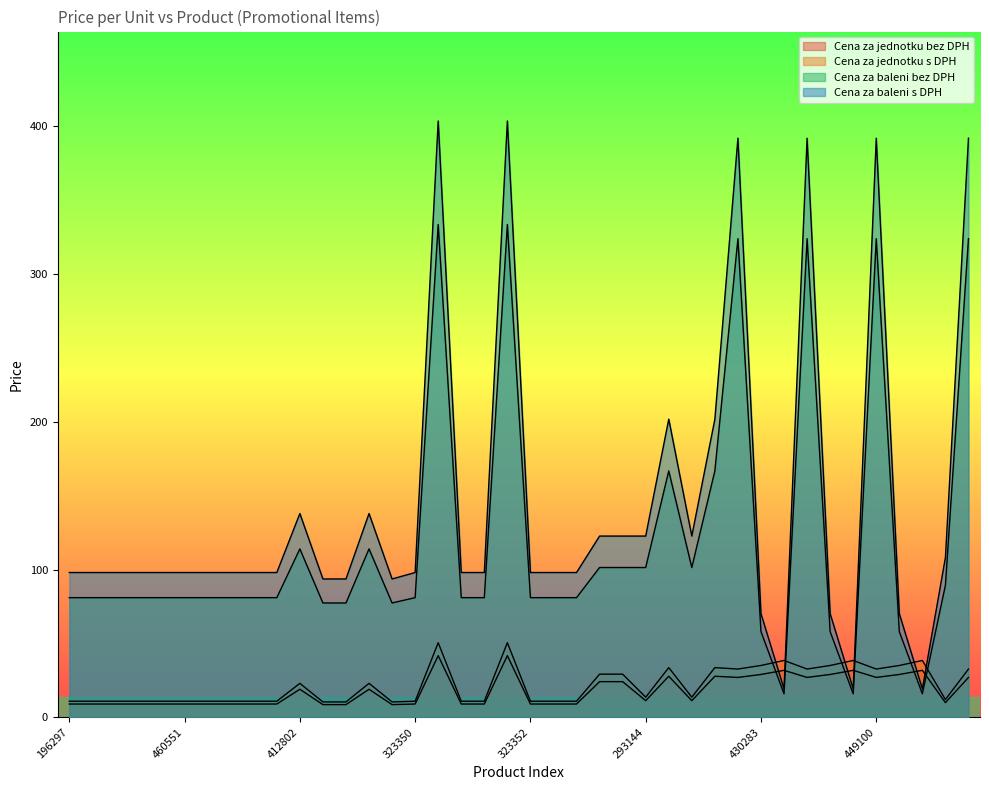

Reading left to right, transcribe all the data shown in this chart.

Cena za jednotku bez DPH: 9.0	9.0	9.0	9.0	9.0	9.0	9.0	9.0	9.0	9.0	19.0	8.6	8.6	19.0	8.6	9.0	41.7	9.0	9.0	41.7	9.0	9.0	9.0	24.1	24.1	11.3	27.8	11.3	27.8	27.0	29.0	31.8	27.0	29.0	31.8	27.0	29.0	31.8	9.9	27.0
Cena za jednotku s DPH: 10.9	10.9	10.9	10.9	10.9	10.9	10.9	10.9	10.9	10.9	23.0	10.4	10.4	23.0	10.4	10.9	50.5	10.9	10.9	50.5	10.9	10.9	10.9	29.2	29.2	13.6	33.6	13.6	33.6	32.7	35.1	38.5	32.7	35.1	38.5	32.7	35.1	38.5	12.0	32.7
Cena za baleni bez DPH: 81.0	81.0	81.0	81.0	81.0	81.0	81.0	81.0	81.0	81.0	114.0	77.4	77.4	114.0	77.4	81.0	333.6	81.0	81.0	333.6	81.0	81.0	81.0	101.4	101.4	101.4	166.8	101.4	166.8	324.0	58.0	15.9	324.0	58.0	15.9	324.0	58.0	15.9	89.4	324.0
Cena za baleni s DPH: 98.0	98.0	98.0	98.0	98.0	98.0	98.0	98.0	98.0	98.0	137.9	93.7	93.7	137.9	93.7	98.0	403.7	98.0	98.0	403.7	98.0	98.0	98.0	122.7	122.7	122.7	201.8	122.7	201.8	392.0	70.2	19.2	392.0	70.2	19.2	392.0	70.2	19.2	108.2	392.0